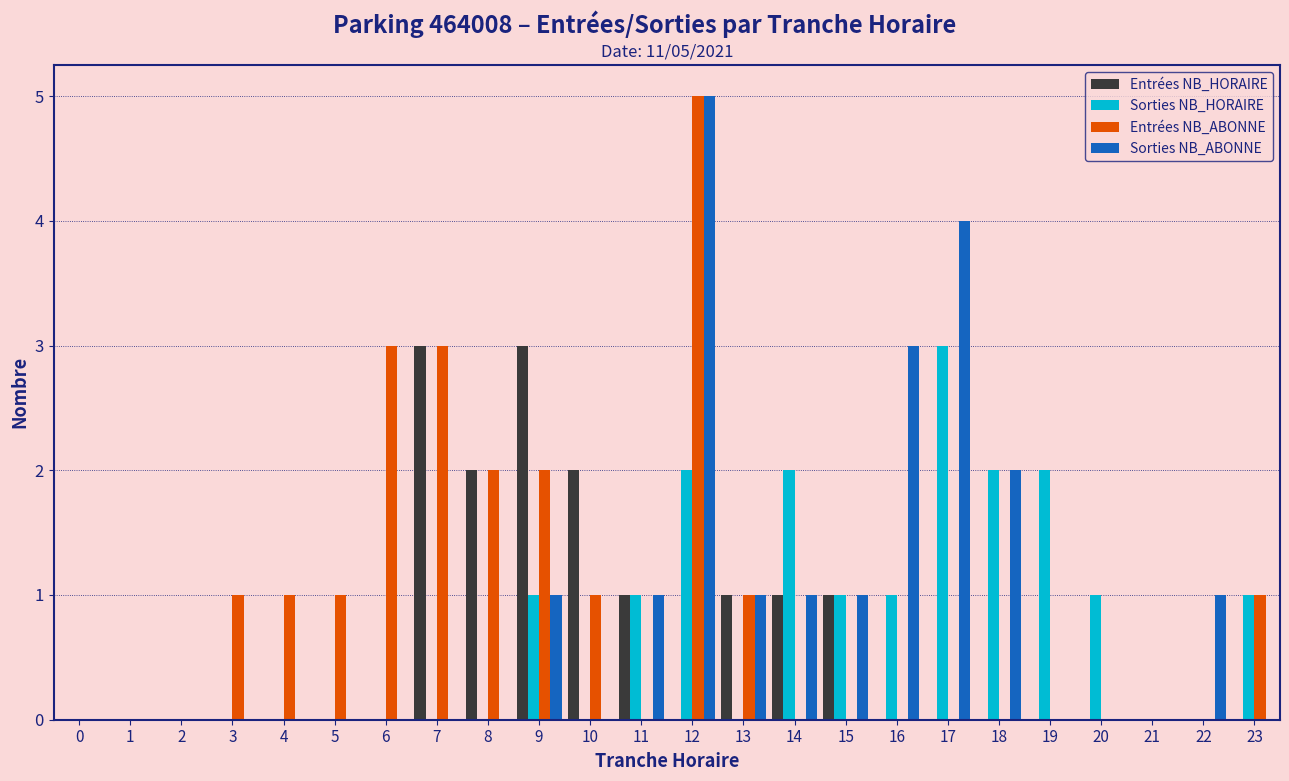

At which category is the sum across all series the highest?

12